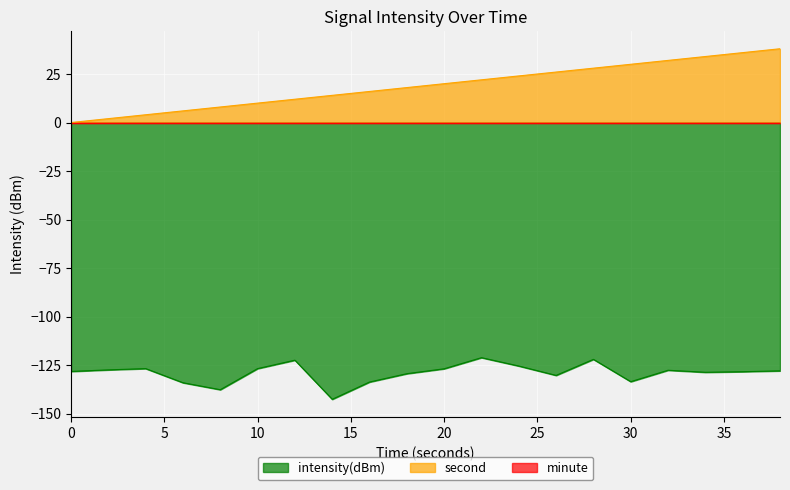

Is it true that second equals 41.7 at 24?

False